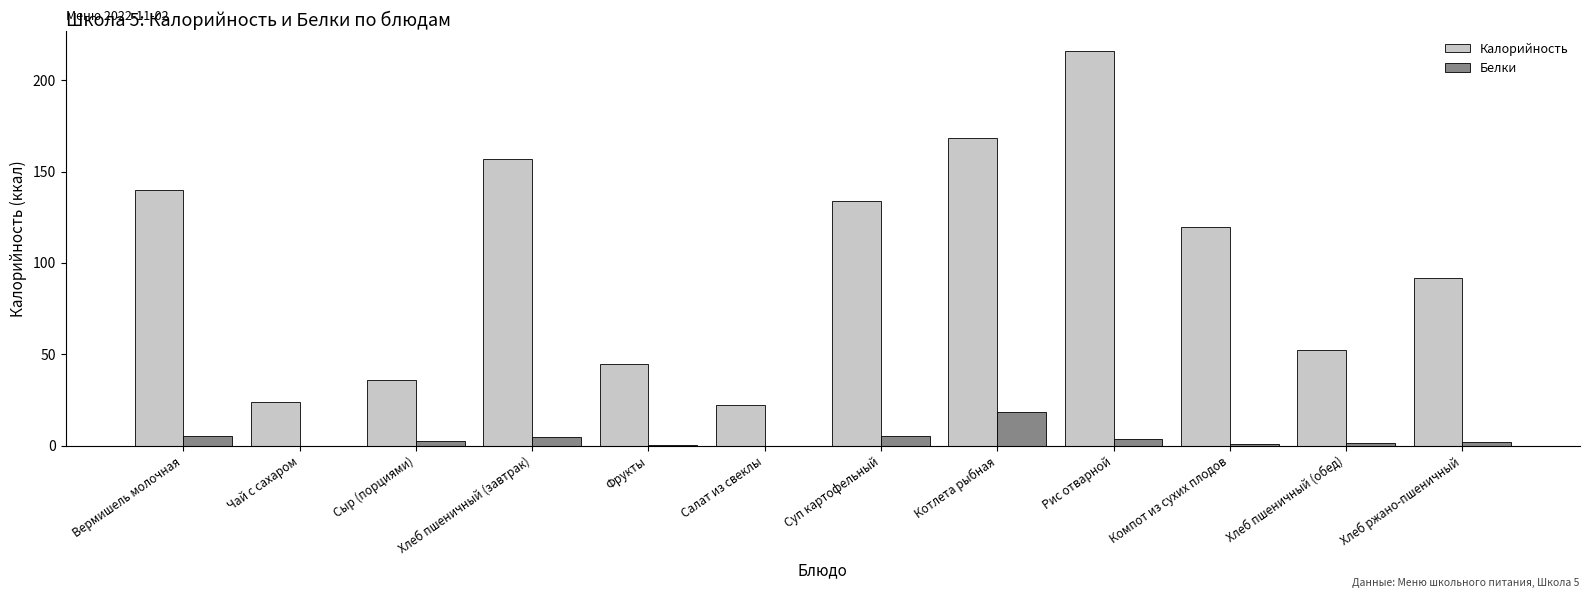

At which label does Калорийность first exceed 119?

Вермишель молочная